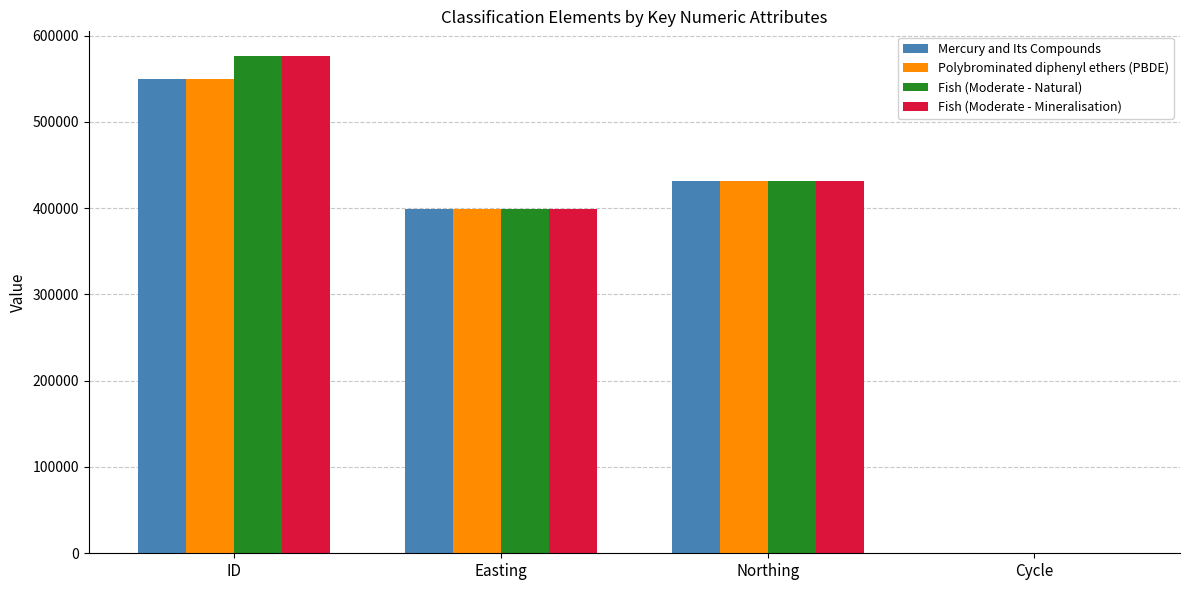

Reading right to left, extract all data points from this chart.

Mercury and Its Compounds: Cycle=3	Northing=430899	Easting=399052	ID=550114
Polybrominated diphenyl ethers (PBDE): Cycle=3	Northing=430899	Easting=399052	ID=550121
Fish (Moderate - Natural): Cycle=3	Northing=430899	Easting=399052	ID=576043
Fish (Moderate - Mineralisation): Cycle=3	Northing=430899	Easting=399052	ID=576042